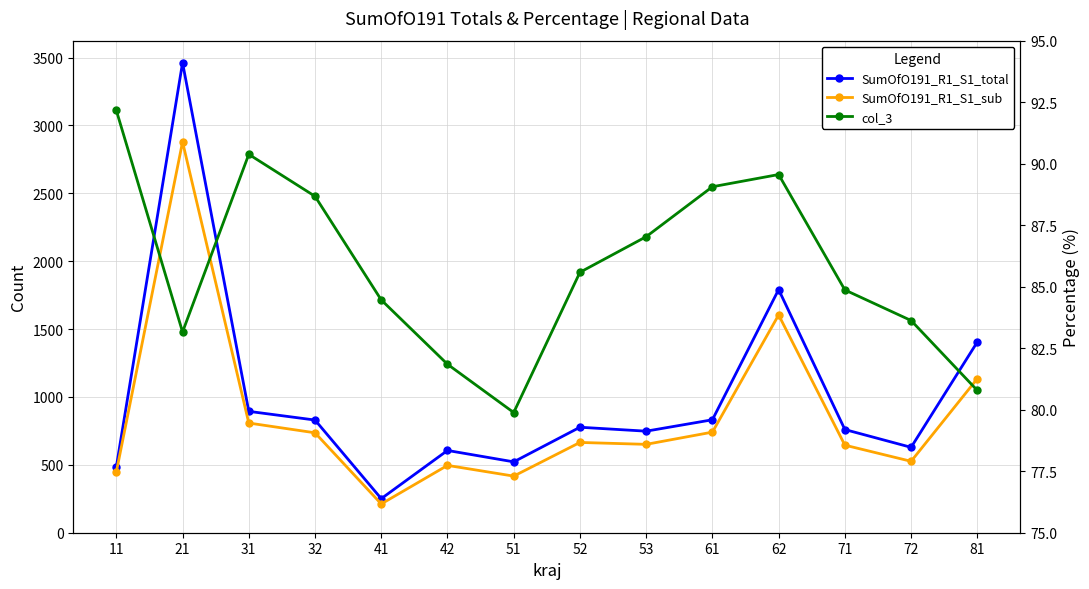

What is the total value across all series at 71?

1489.9